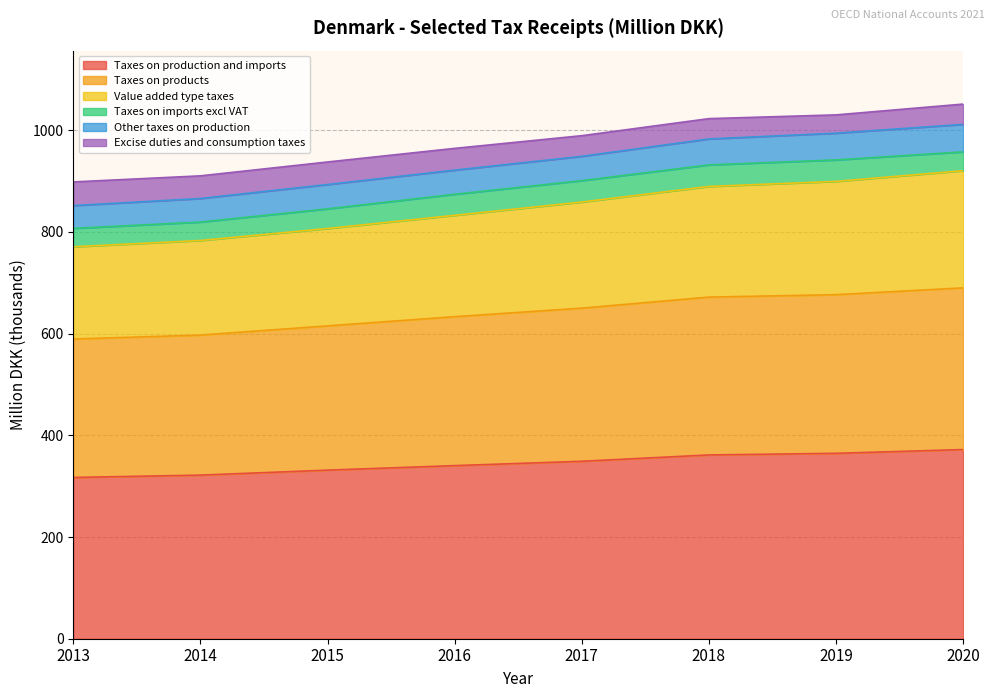

Is it true that Taxes on production and imports equals 331.6 at 2015?

True